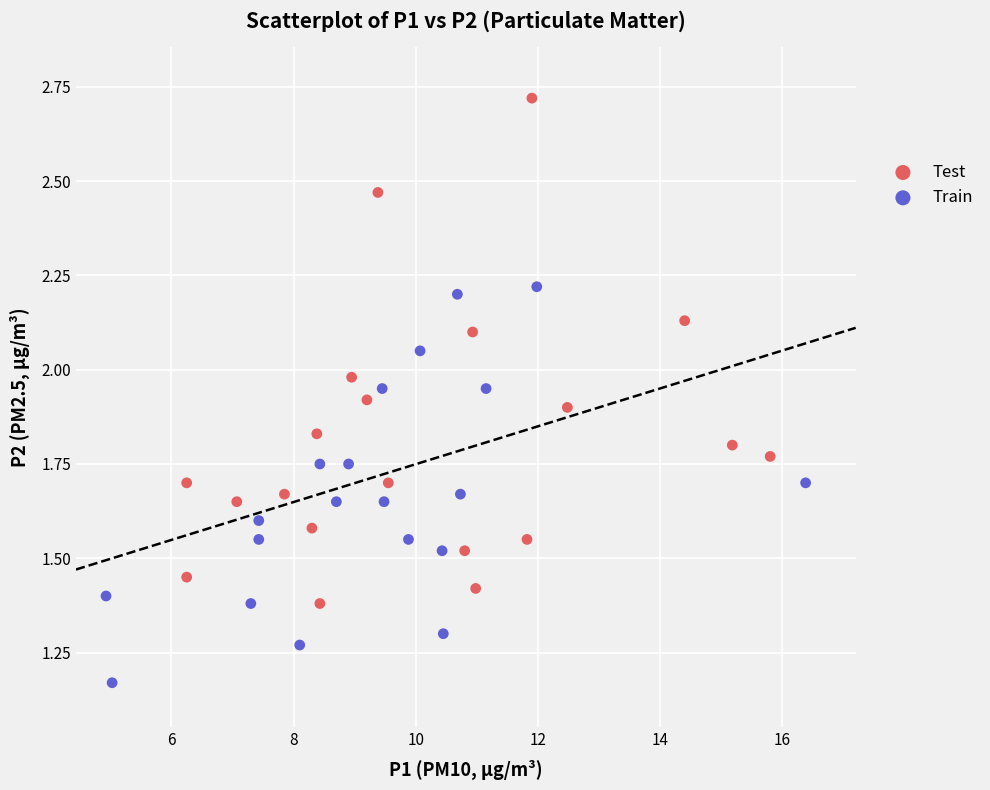

Which series reaches the minimum Y coordinate?

Train